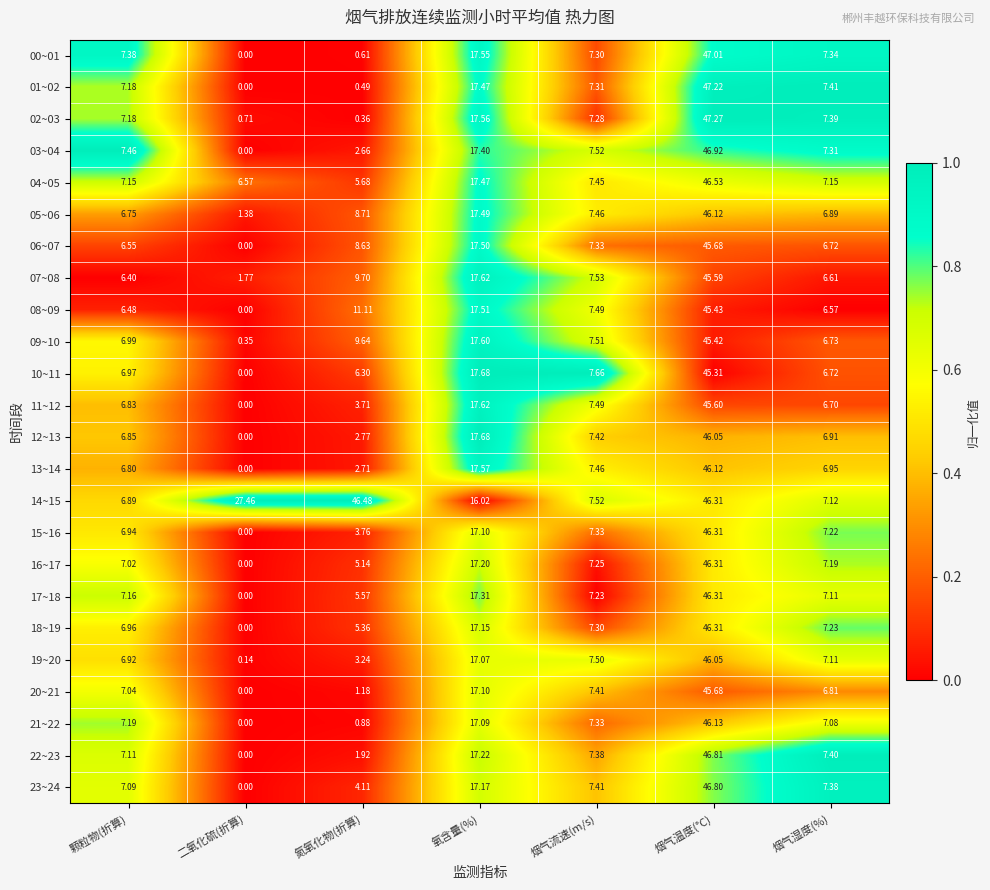

At which category does the chart reach its minimum across all series?

二氧化硫(折算)